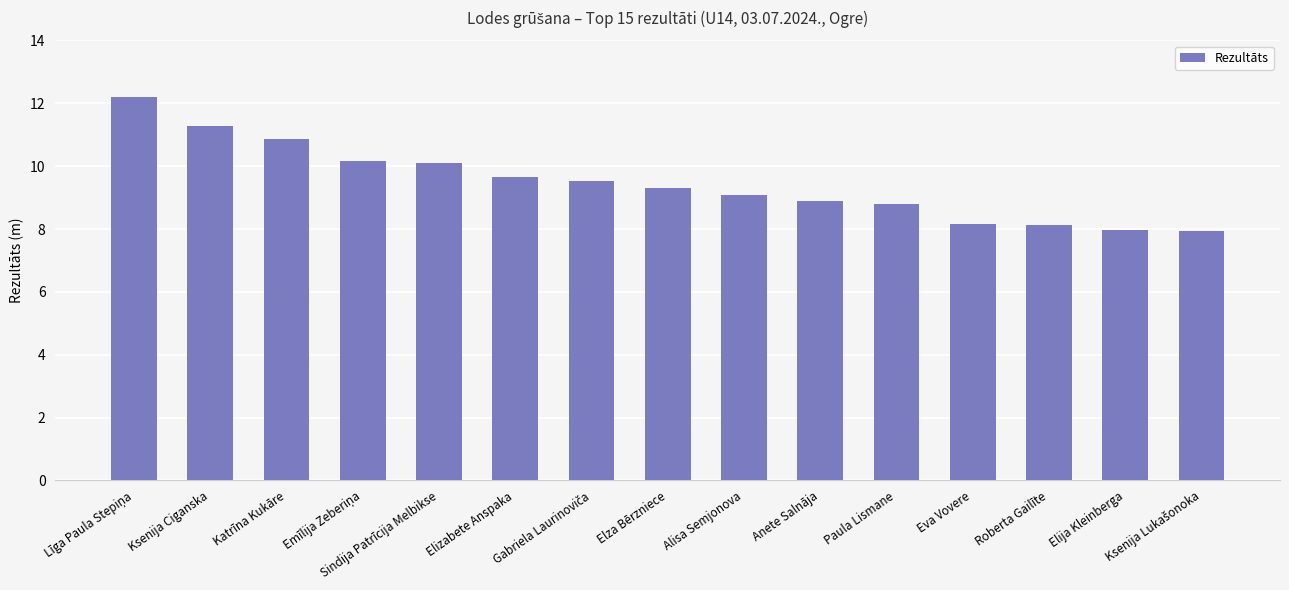

True or false: the data shows 16.1 at Elza Bērzniece.

False